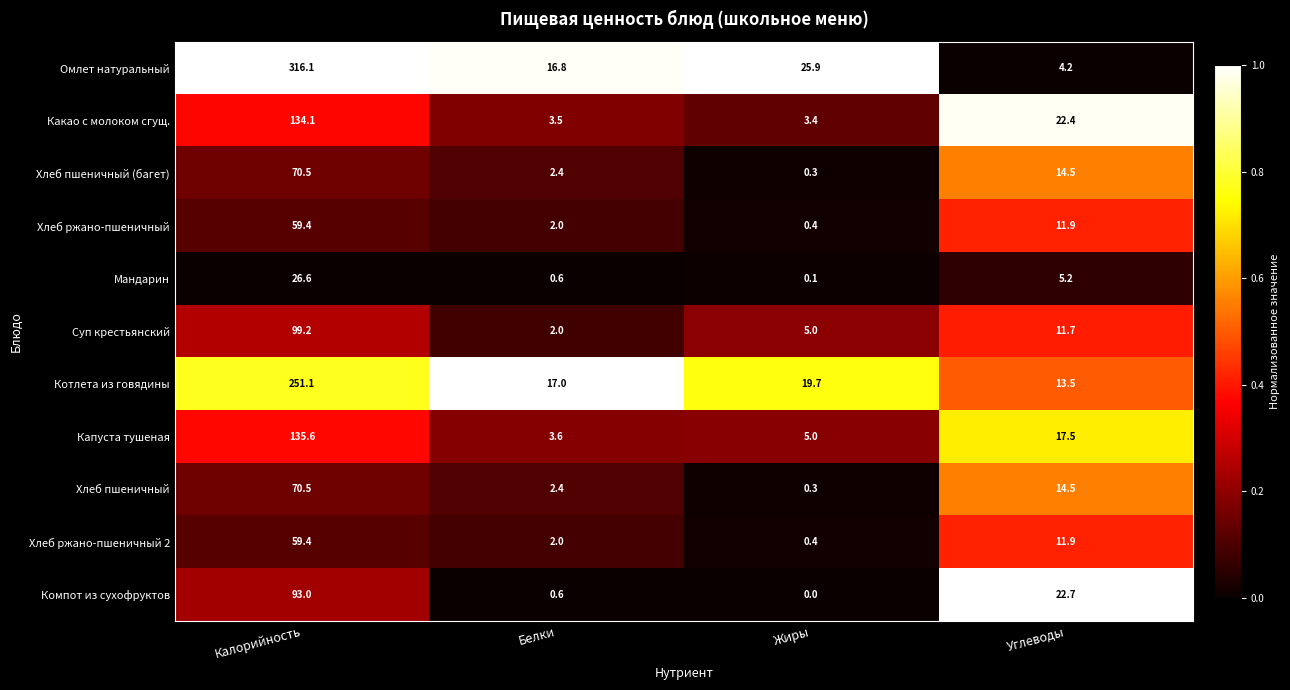

What is the spread (max minus min) of values at Жиры?

25.9